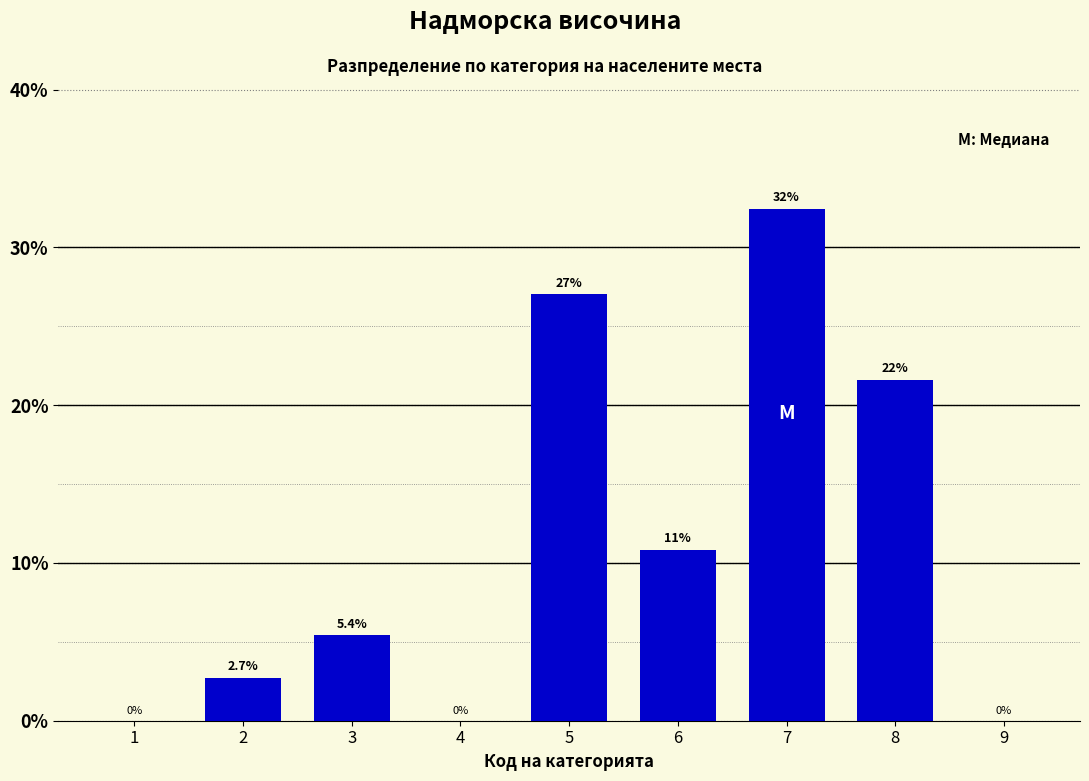

Reading left to right, transcribe all the data shown in this chart.

1=0.0	2=2.7	3=5.4	4=0.0	5=27.0	6=10.8	7=32.4	8=21.6	9=0.0